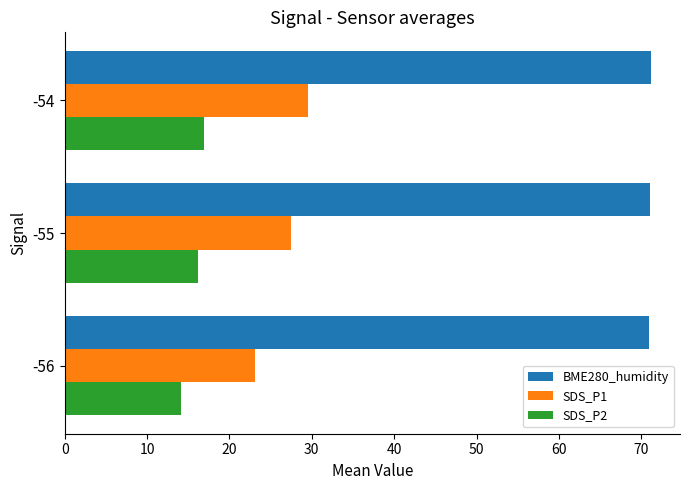

Which series has the largest total across all categories?

BME280_humidity